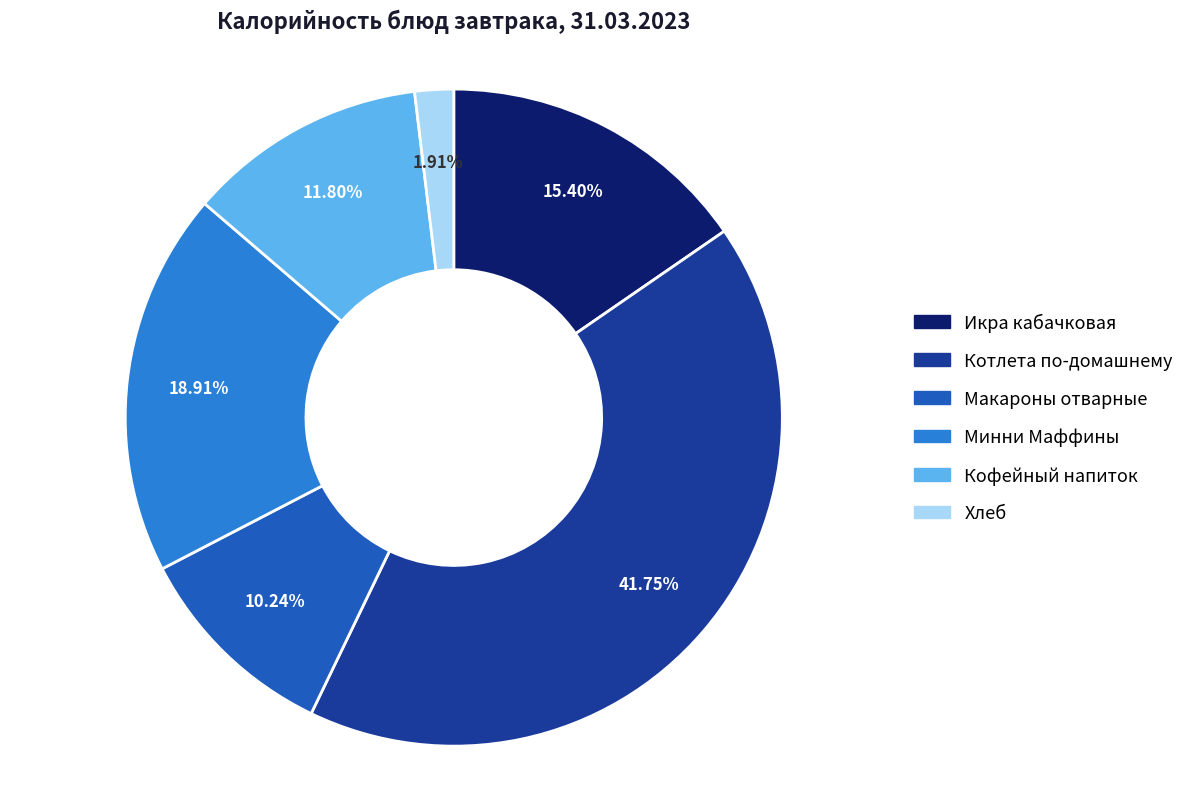

How much of the chart is everything except Минни Маффины?

81.1%